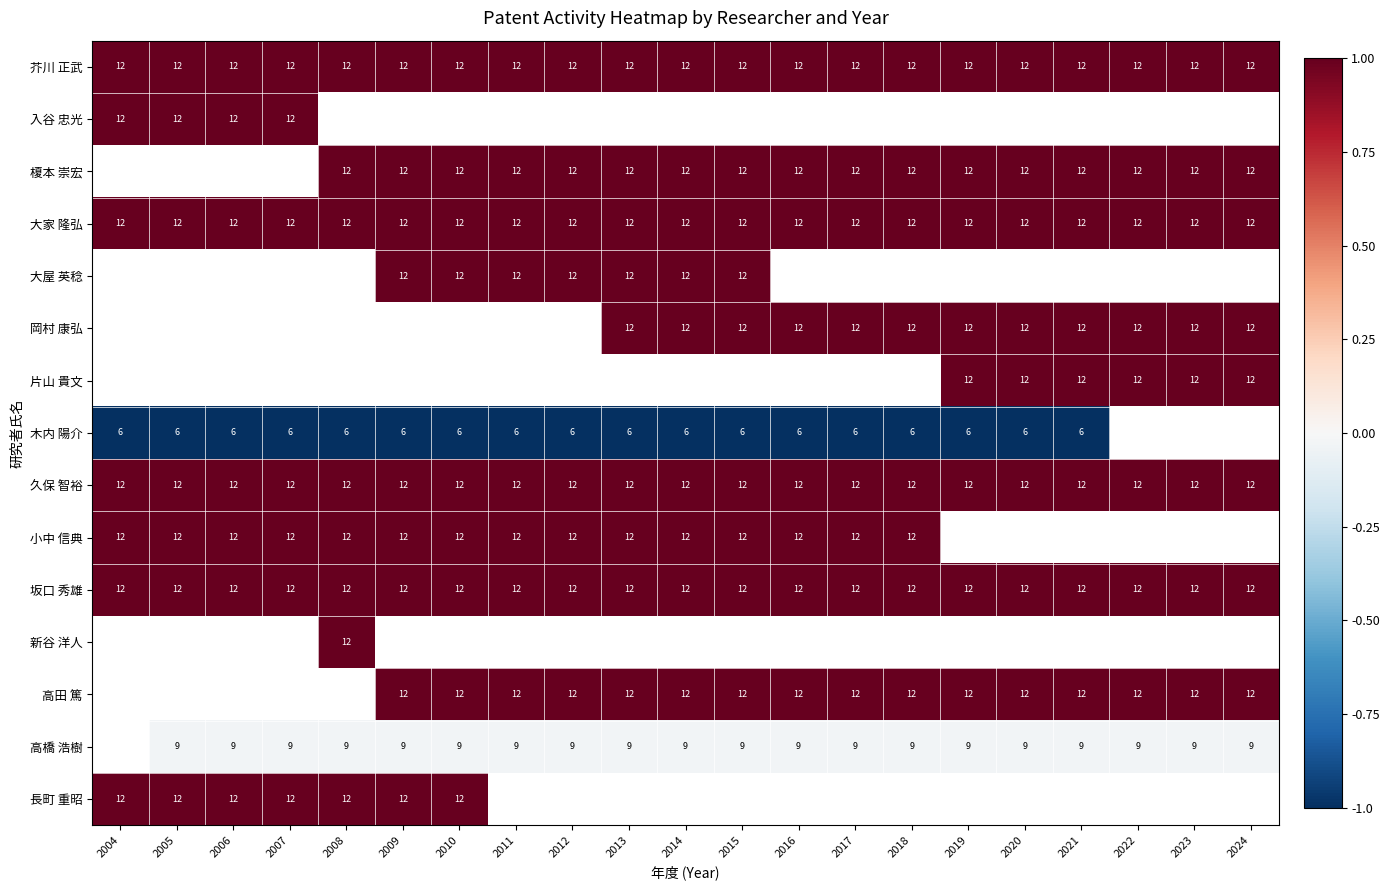

Which label corresponds to the smallest value in the chart?

2004